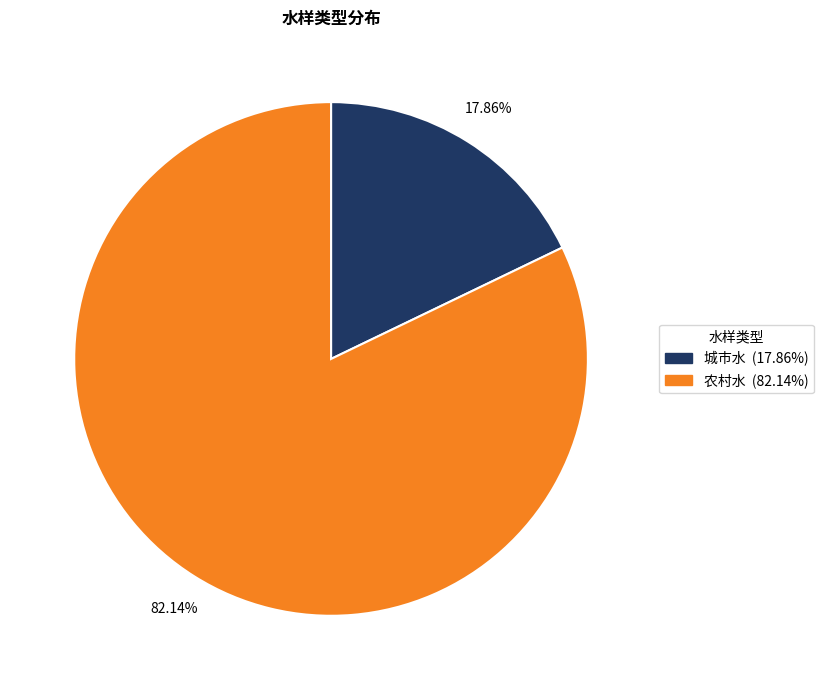

Between 城市水 and 农村水, which is larger?

农村水